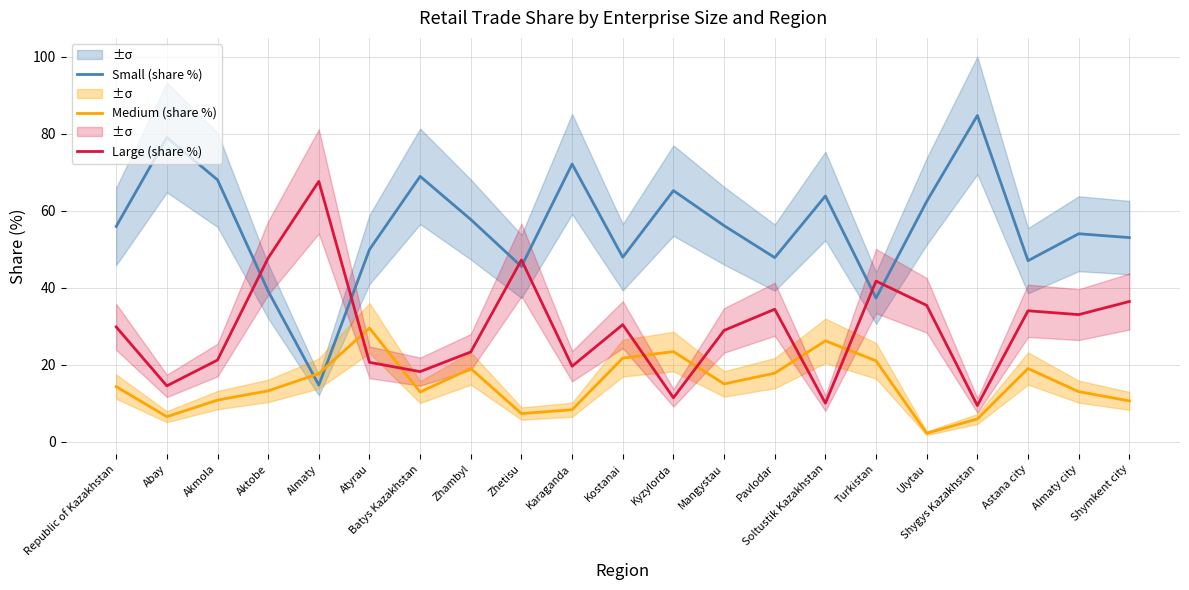

How many times do Small (share %) and Medium (share %) cross each other?

2